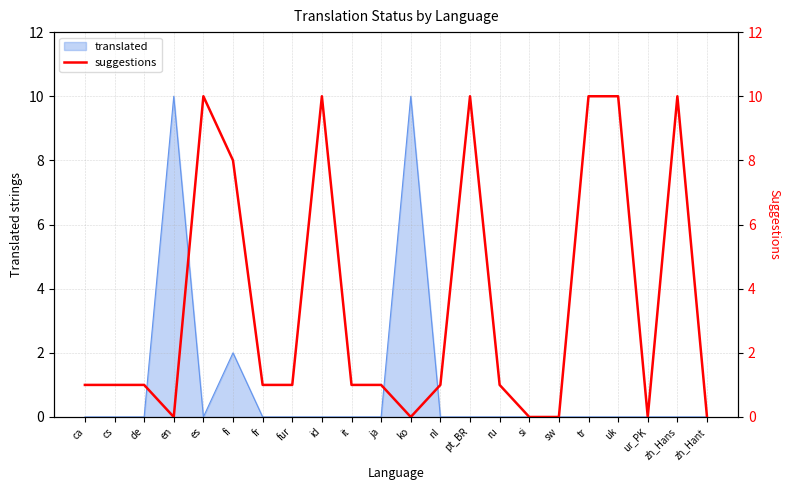

True or false: translated has a value of 0 at cs.

True